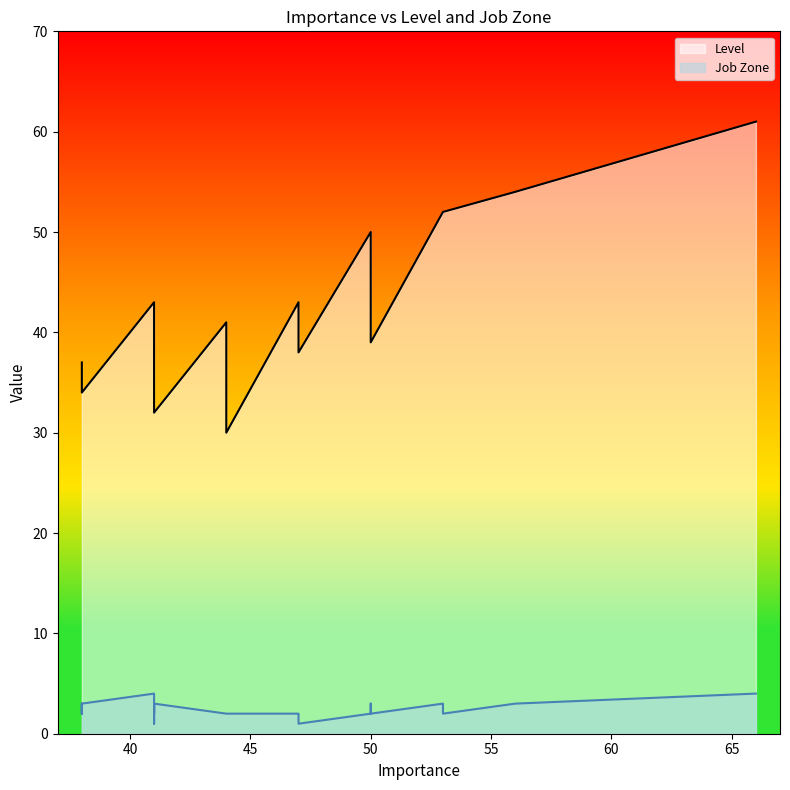

List the labels in order of Level value, smallest first.

44, 41, 41, 41, 41, 38, 38, 44, 41, 38, 38, 41, 41, 38, 38, 47, 50, 50, 44, 44, 44, 41, 41, 50, 50, 50, 47, 47, 47, 44, 44, 50, 47, 41, 50, 53, 53, 56, 66